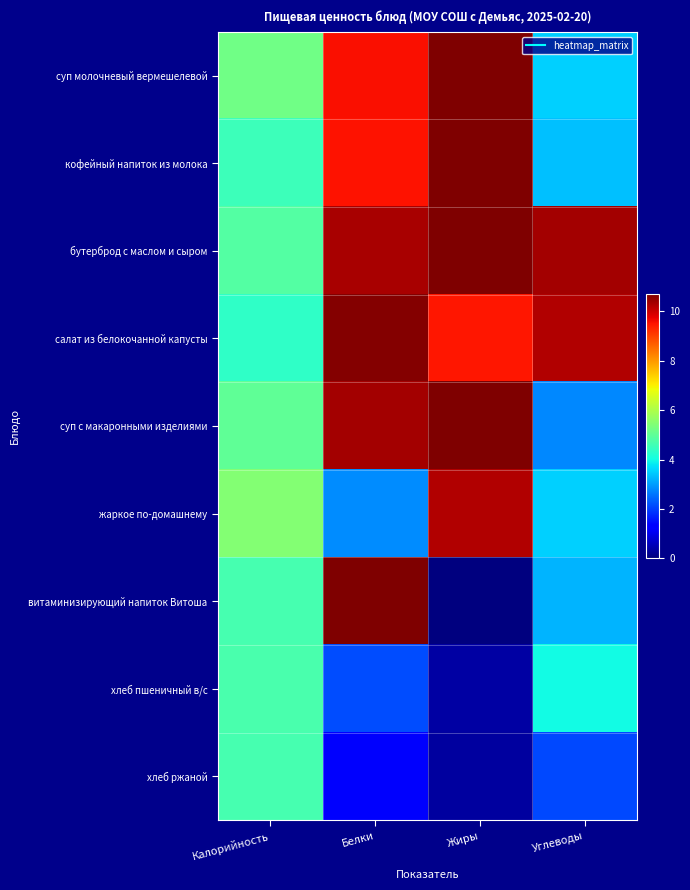

Which series changed the most between Калорийность and Углеводы?

салат из белокочанной капусты